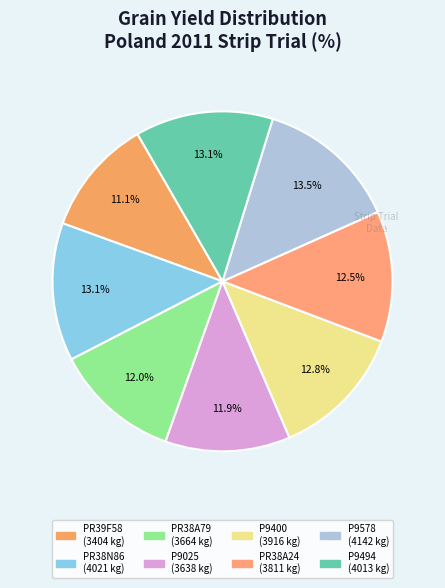

Count the number of slices in the pie.

8